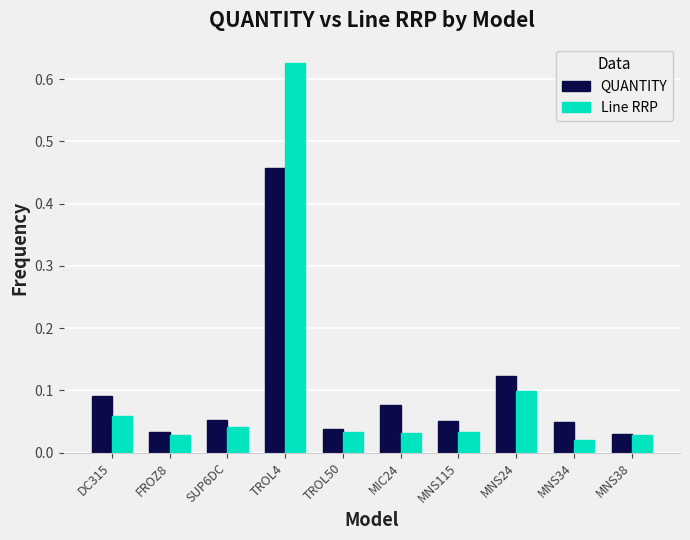

What is the label of the 9th bar from the right?

FROZ8